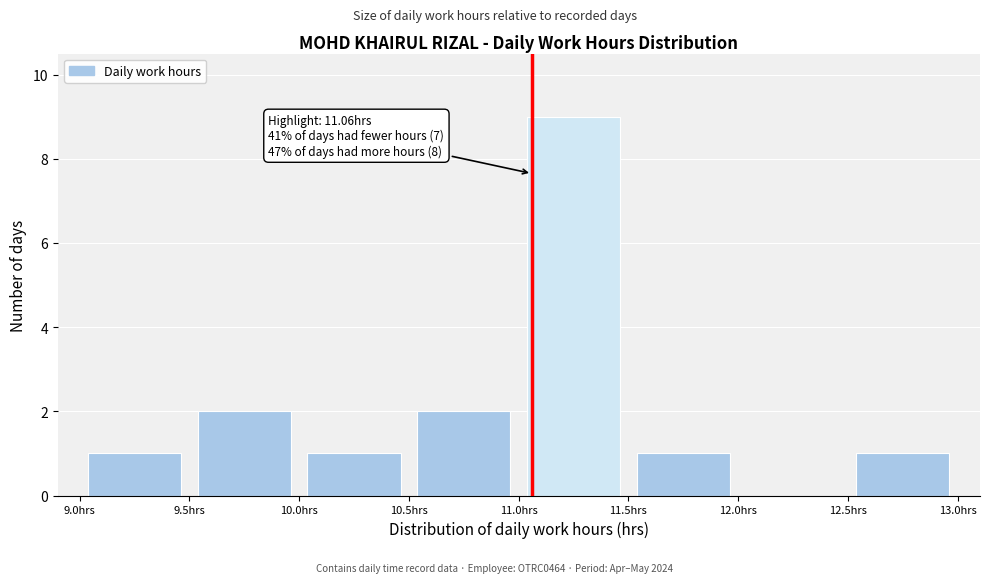

Which range on the x-axis has the tallest bar?

11.0 to 11.5